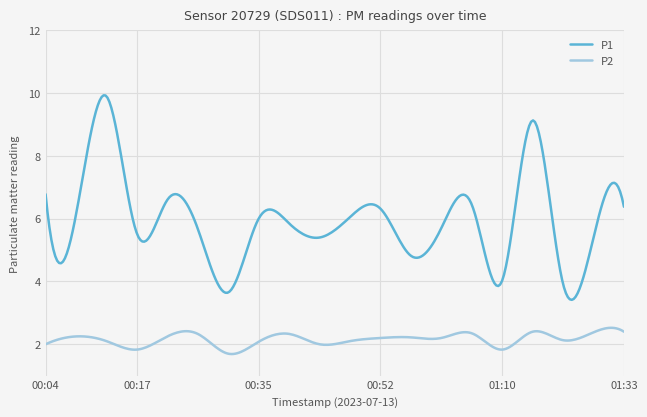

Which series has the largest range (max minus min)?

P1